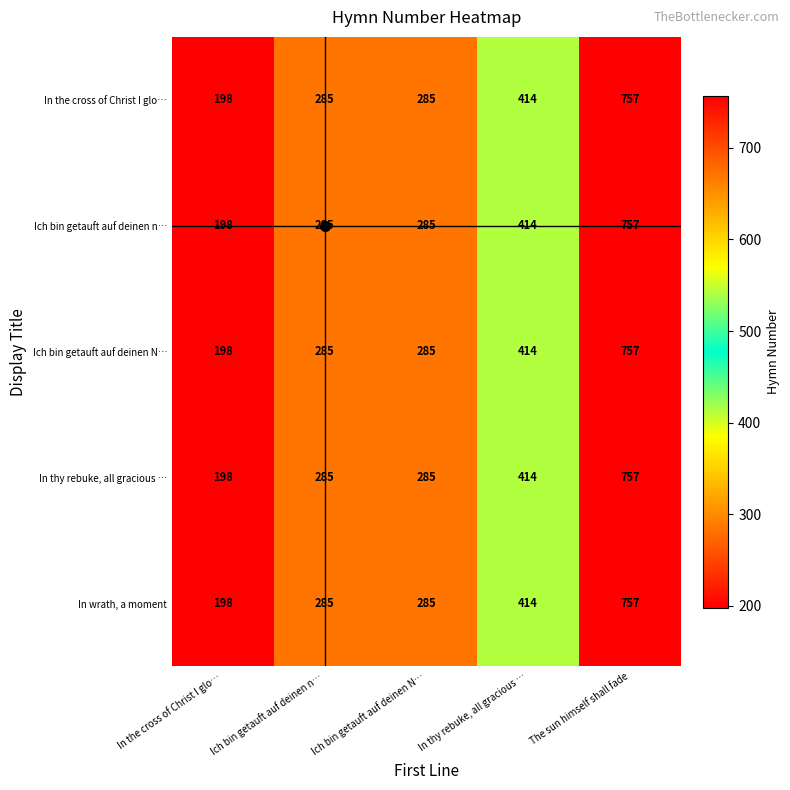

The In wrath, a moment series shows 421 at Ich bin getauft auf deinen n…. True or false?

False